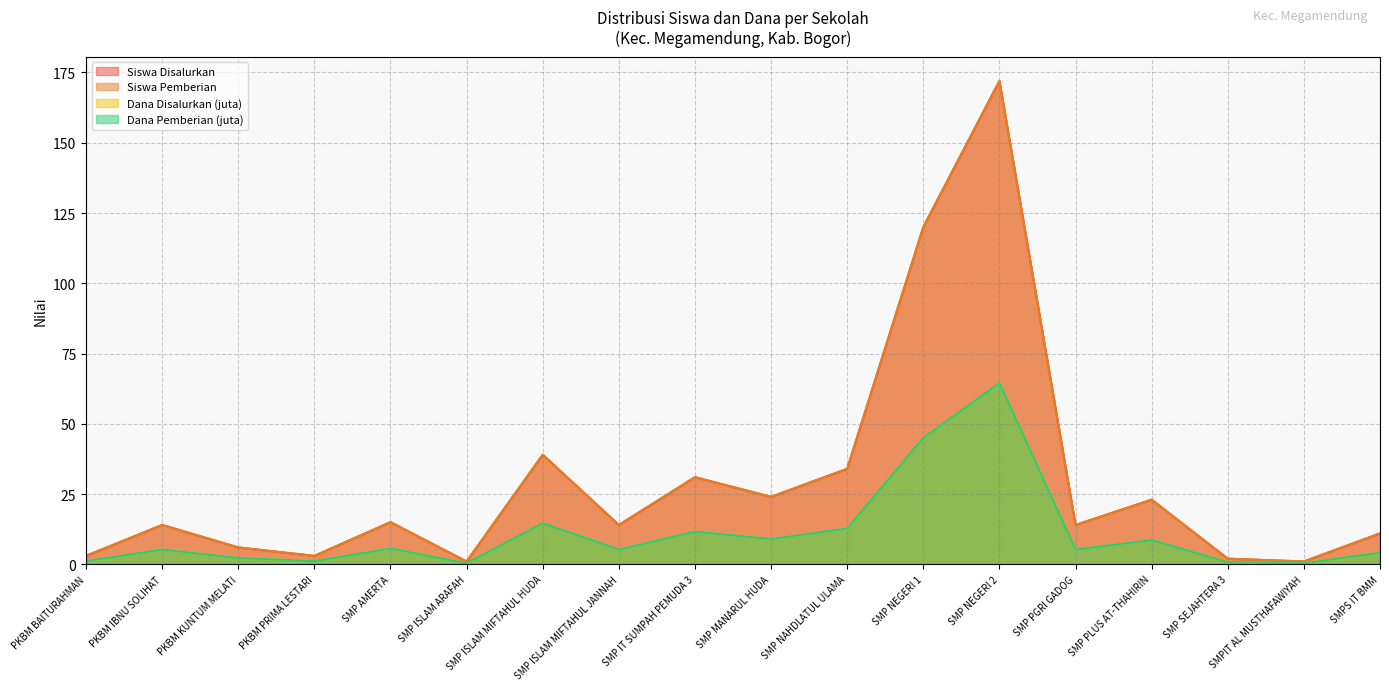

Does the chart have visible grid lines?

Yes